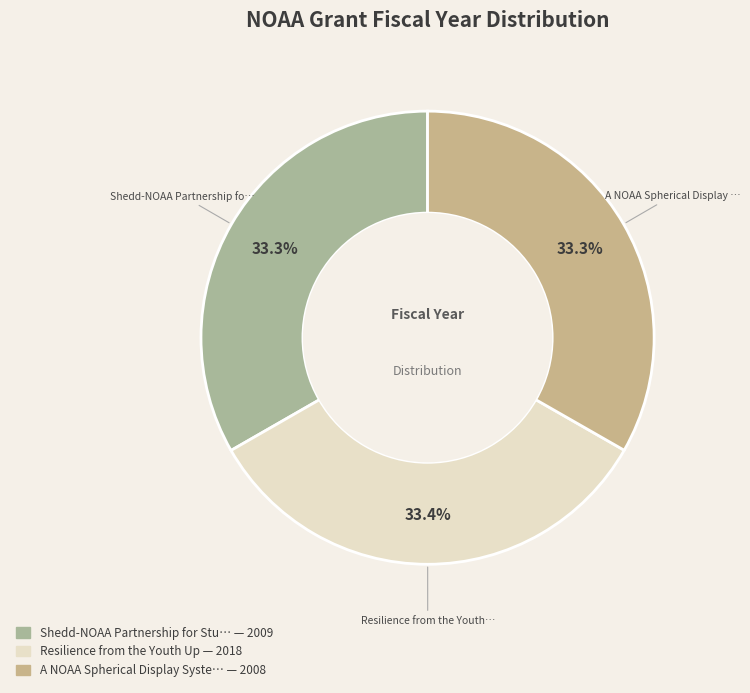

Which category has the smallest portion of the pie?

A NOAA Spherical Display System